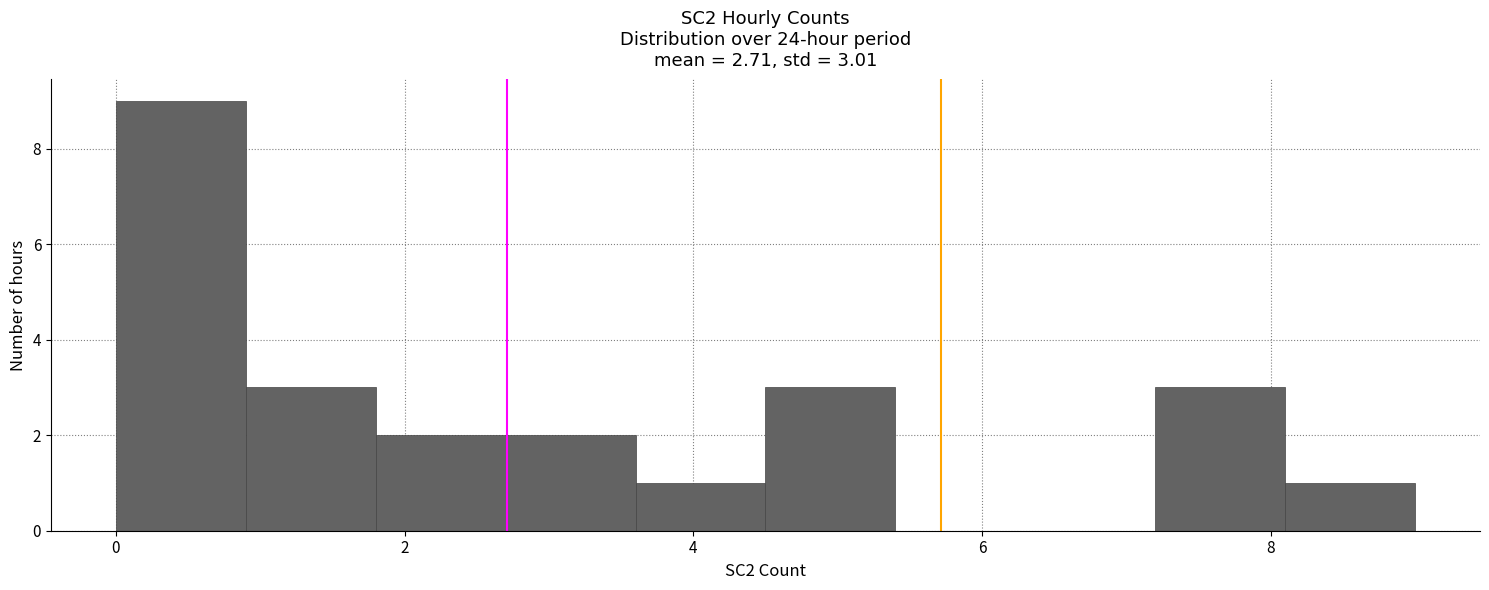

Over which range of the x-axis is the bar tallest?

0.0 to 0.9